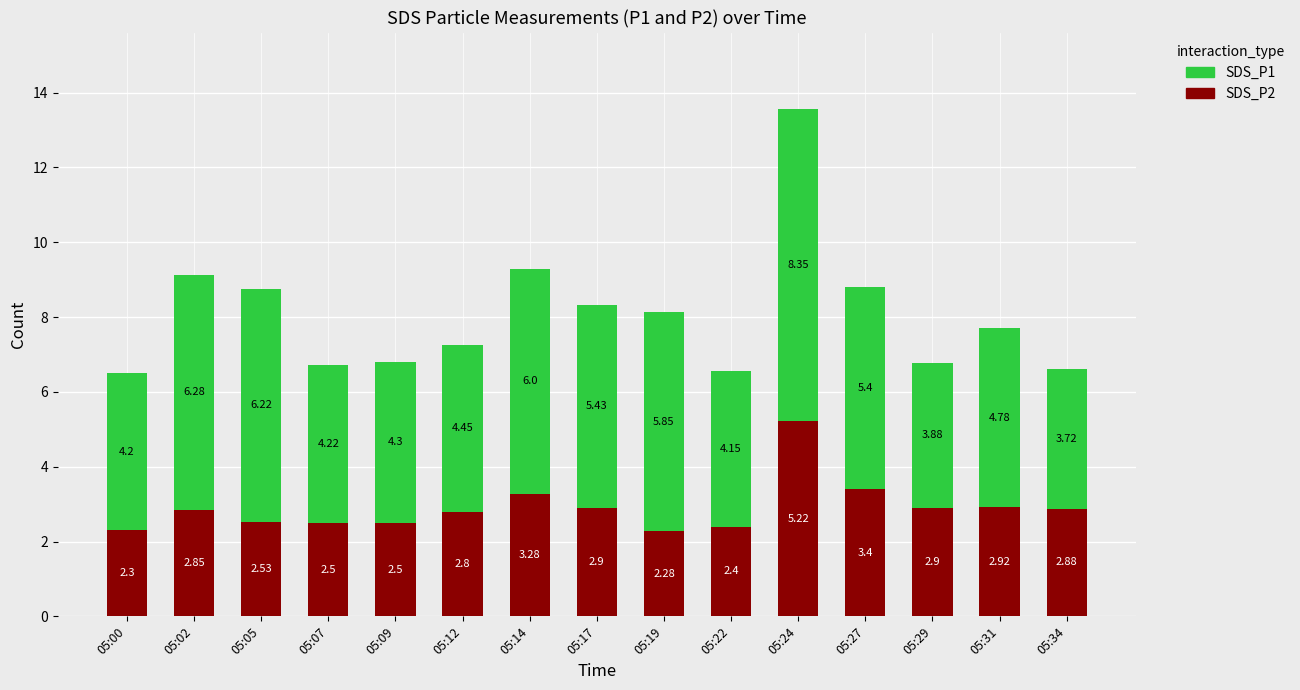

What is the difference between the maximum and minimum values in the SDS_P2 series?

2.9